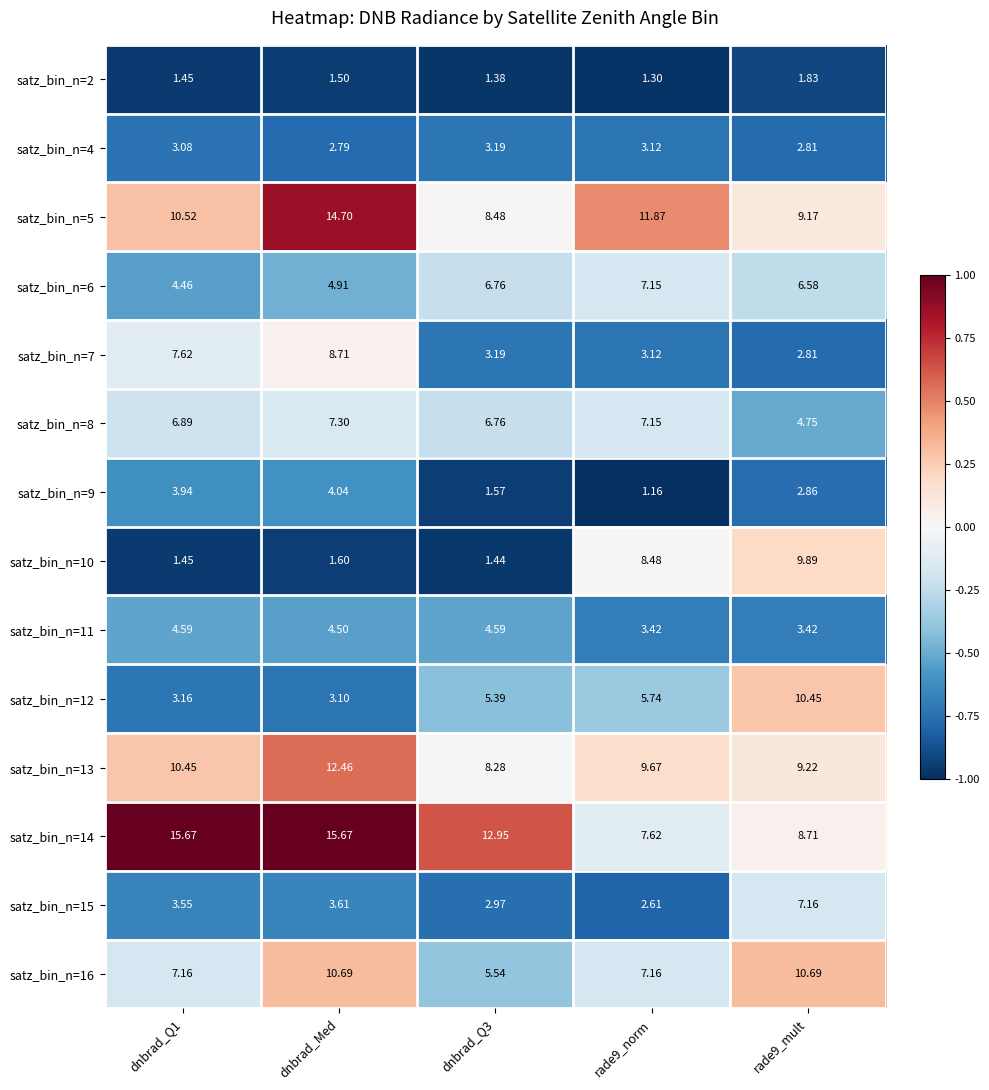

Where is satz_bin_n=15 nearest to the value 4?

dnbrad_Med